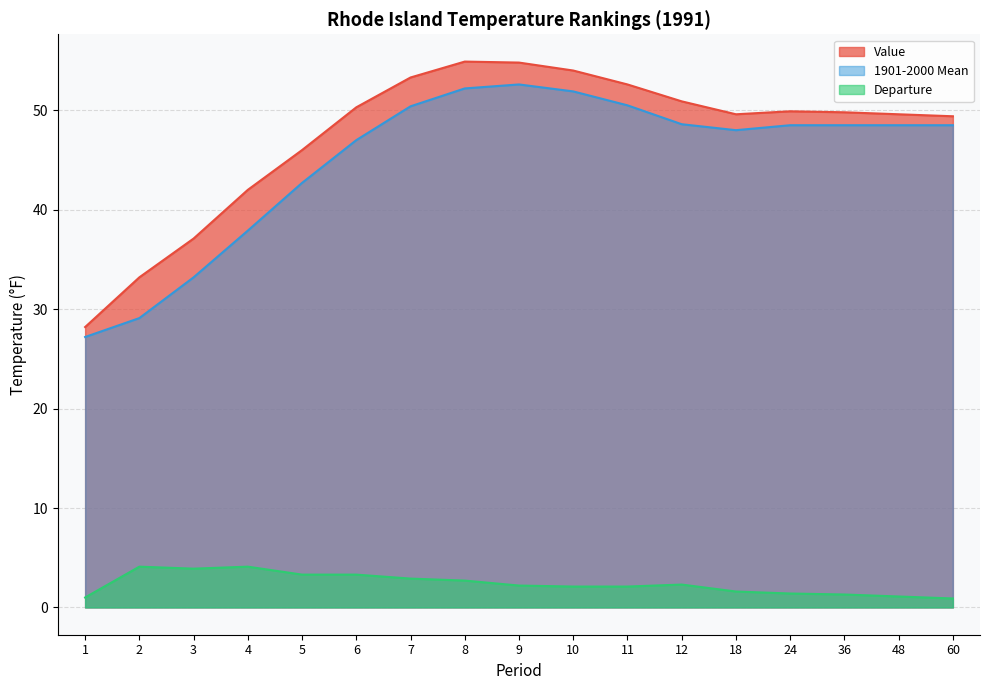

Does the chart have visible grid lines?

Yes